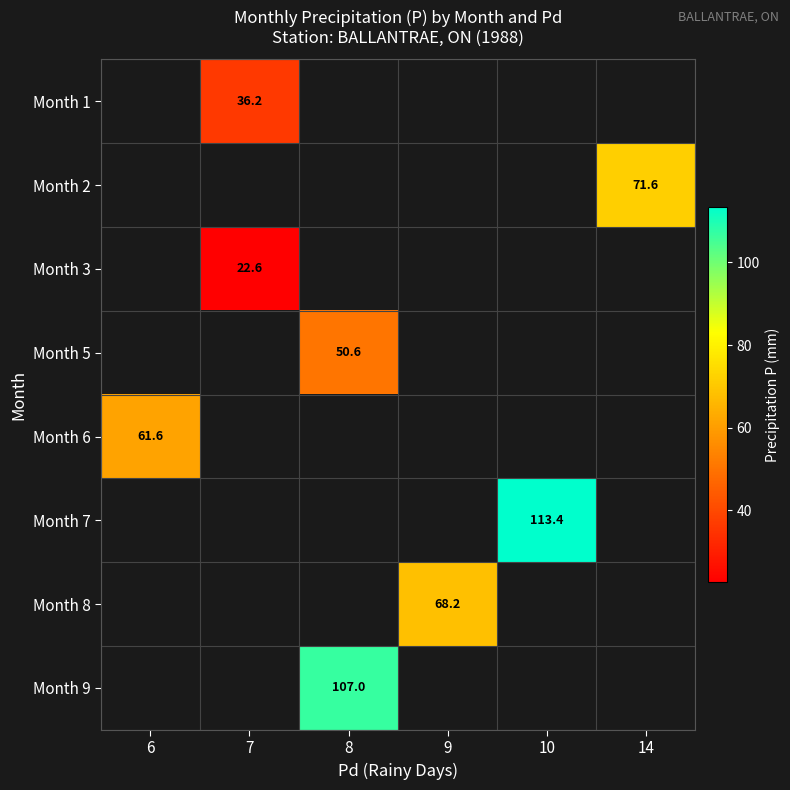

Is it true that Month 8 equals 68.2 at 9?

True